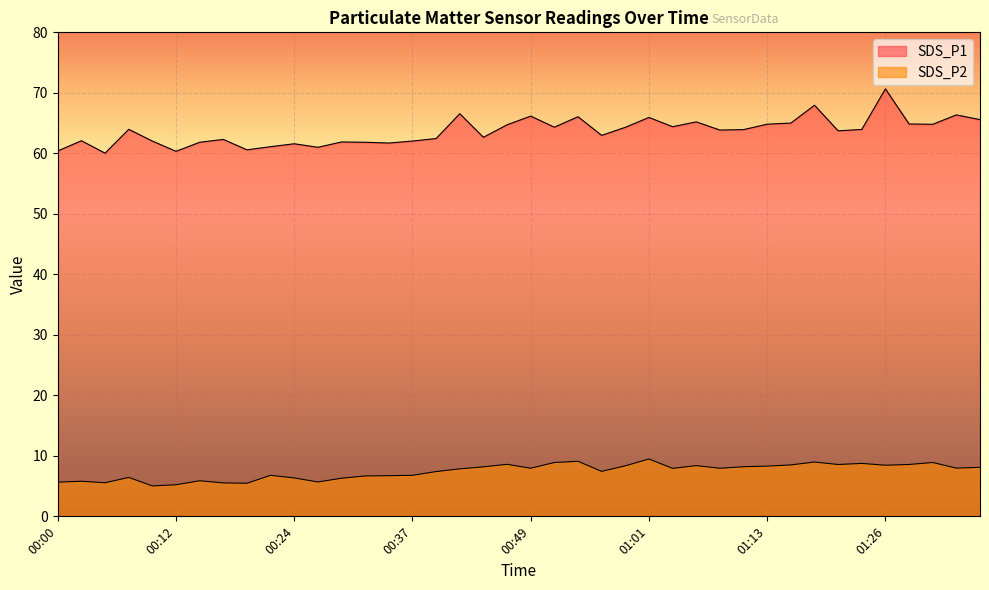

What is the approximate value of SDS_P2 at 00:17?

5.5